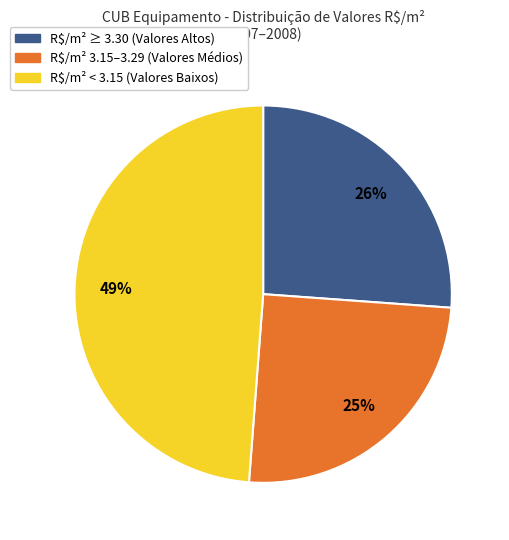

Is there any slice that represents more than half of the pie?

No